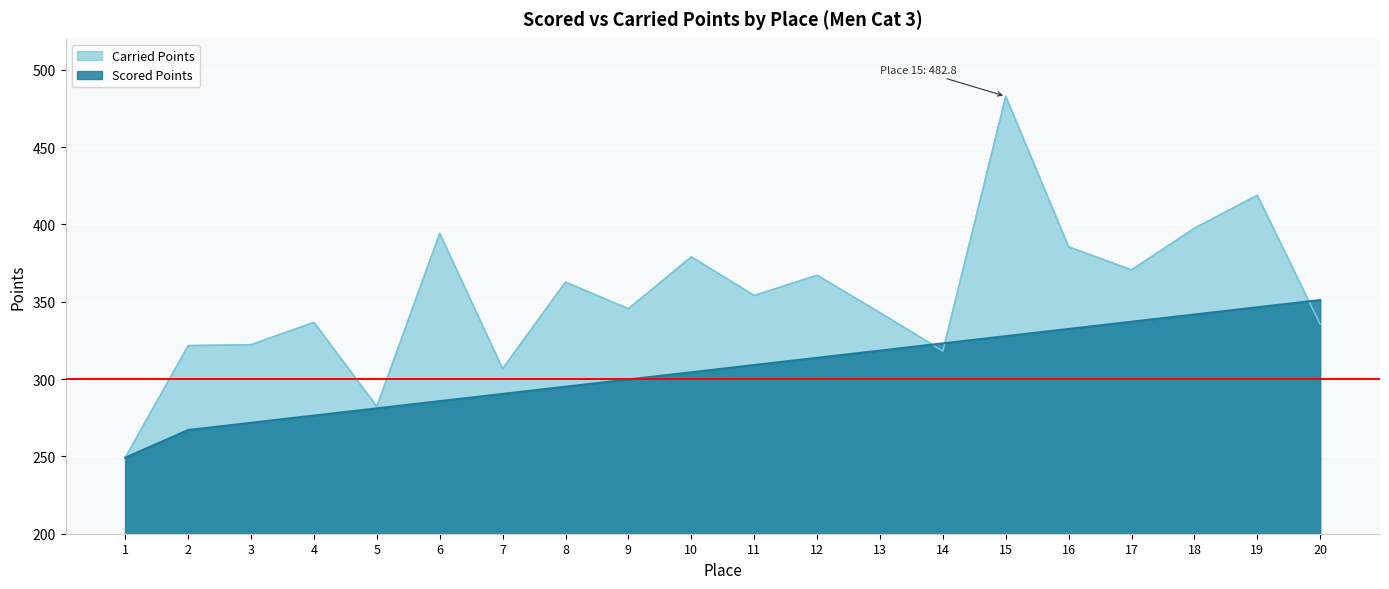

What is the average value of the Carried Points series?

353.6